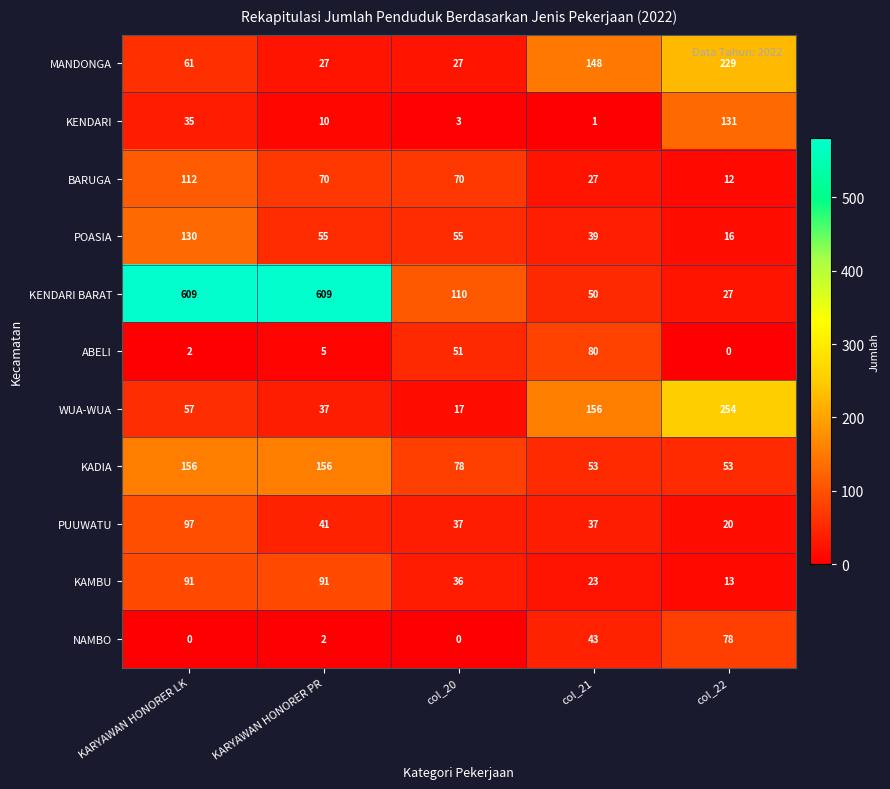

What is the maximum value for POASIA?

130